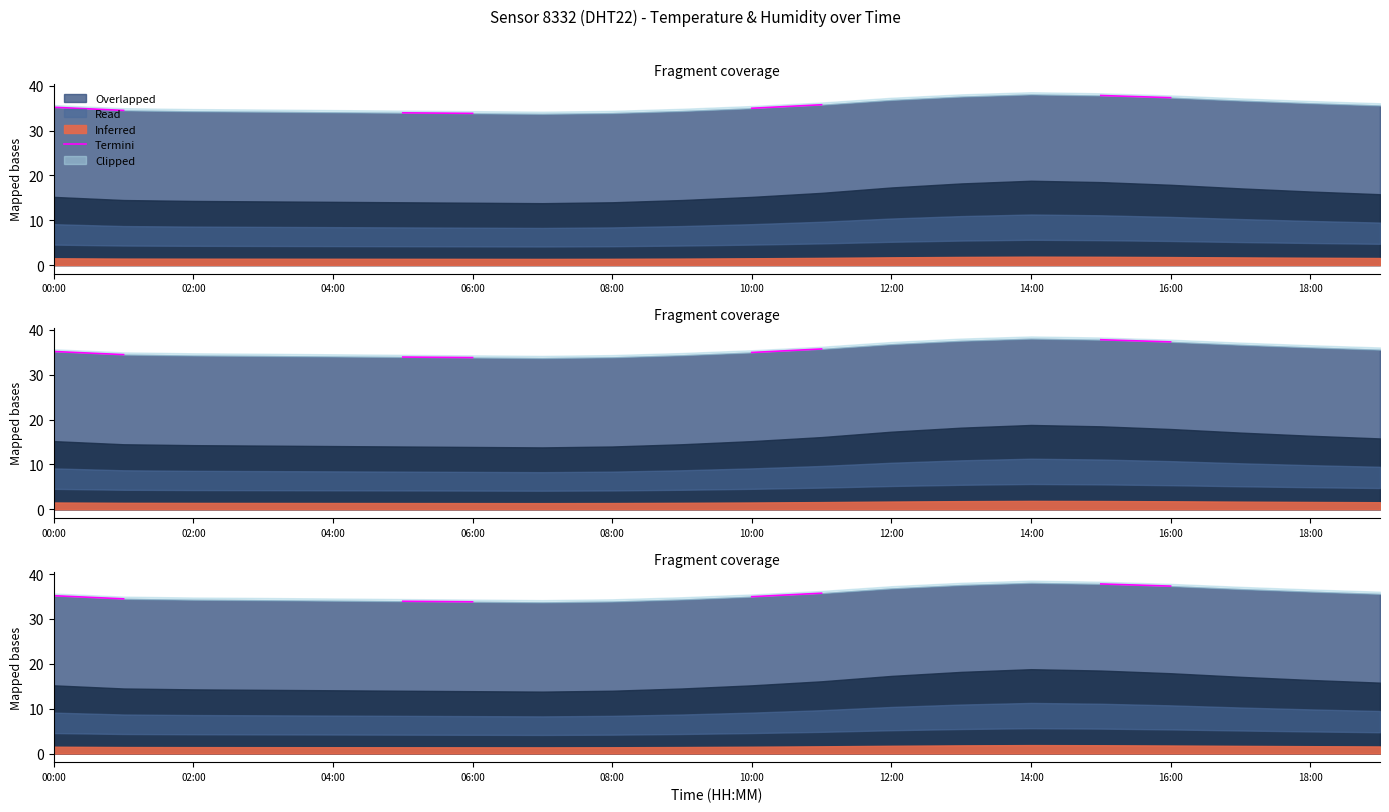

At which category does the chart reach its minimum across all series?

02:00